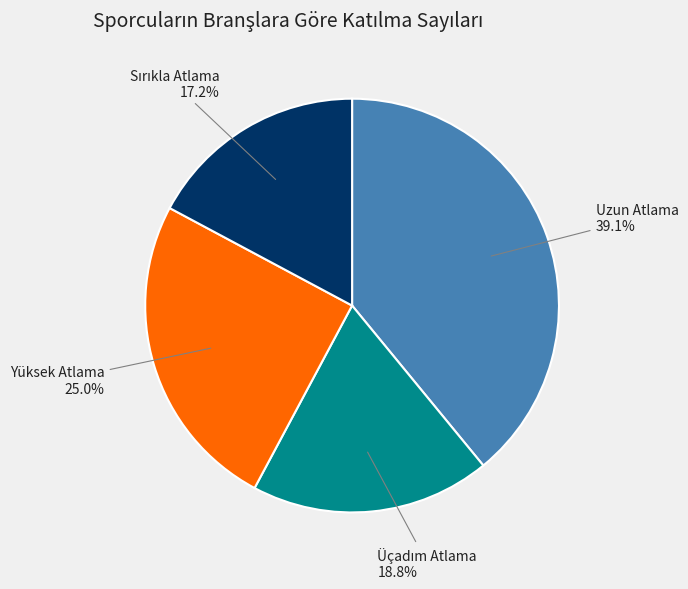

Is there any slice that represents more than half of the pie?

No